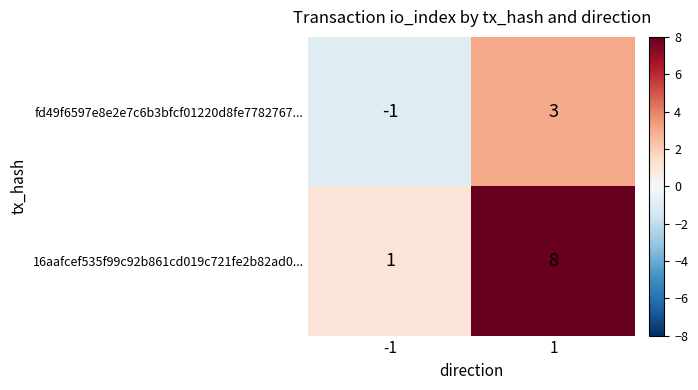

Rank the series at -1 from highest to lowest value.

16aafcef535f99c92b861cd019c721fe2b82ad0..., fd49f6597e8e2e7c6b3bfcf01220d8fe7782767...